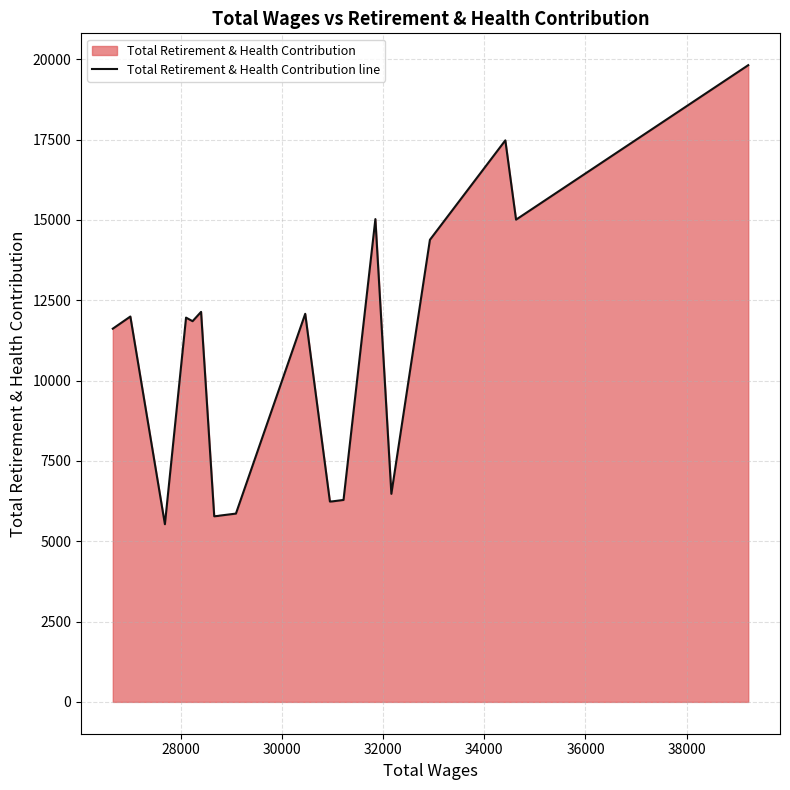

What is the minimum value shown in the chart?

5530